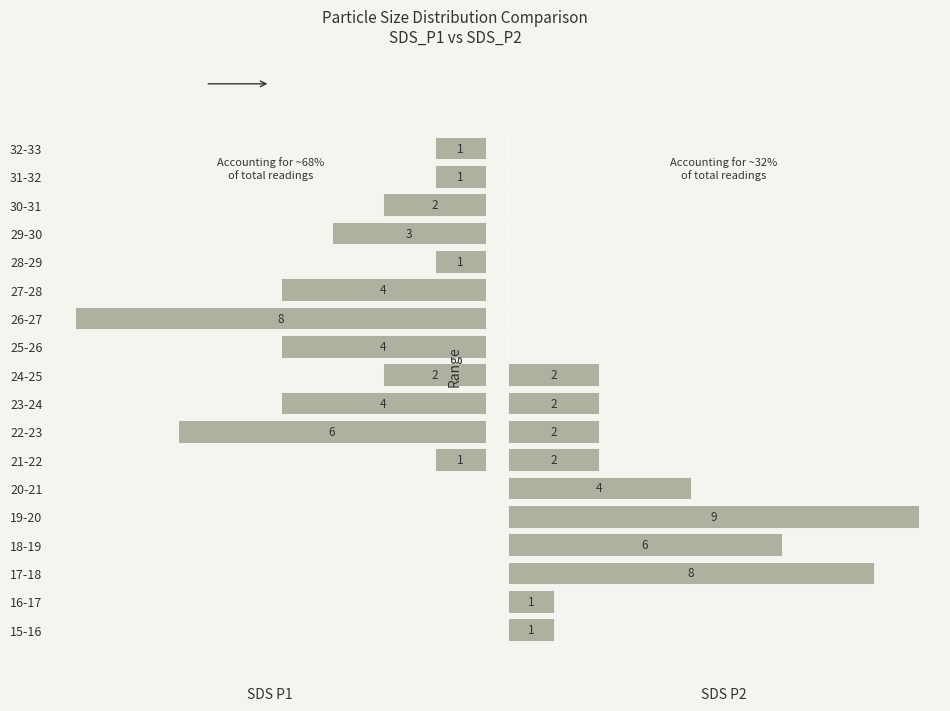

Which series has the largest range (max minus min)?

SDS_P2